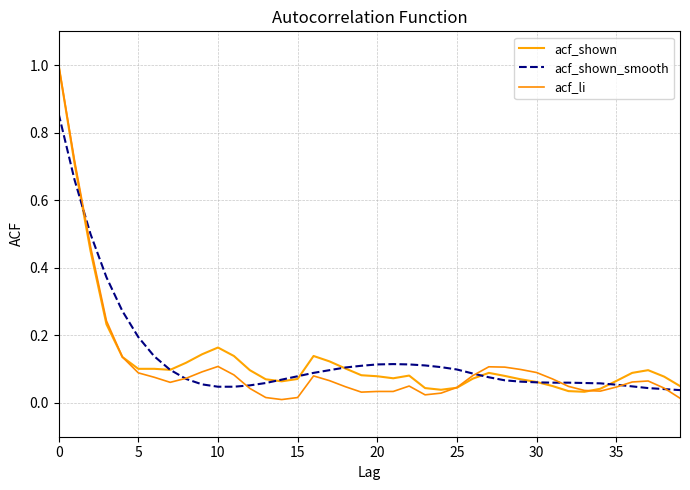

What is the highest value of the acf_li series?

1.0